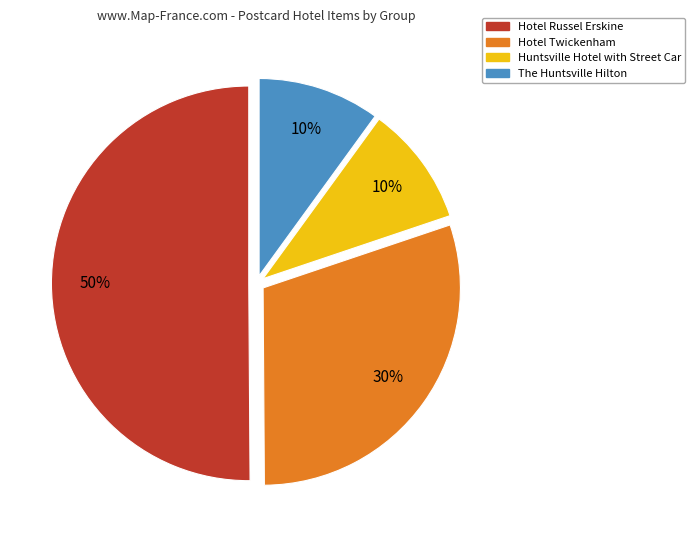

Count the number of slices in the pie.

4